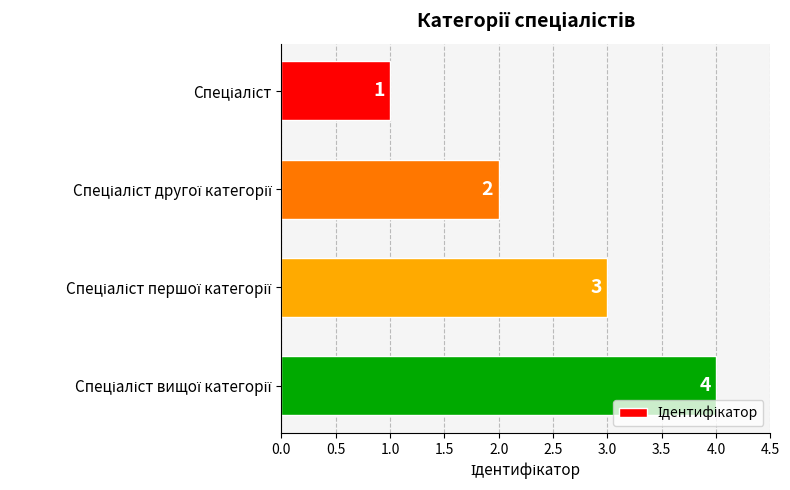

Count the values in the range 2 to 4.

3